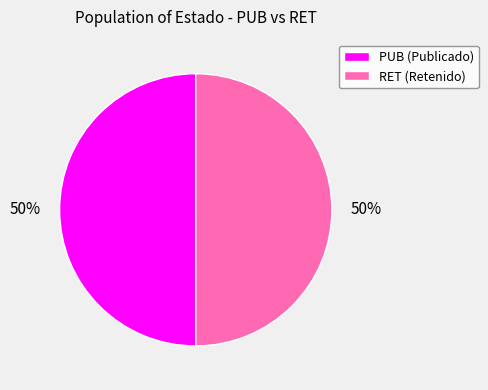

To the nearest percent, what is the average slice percentage?

50%